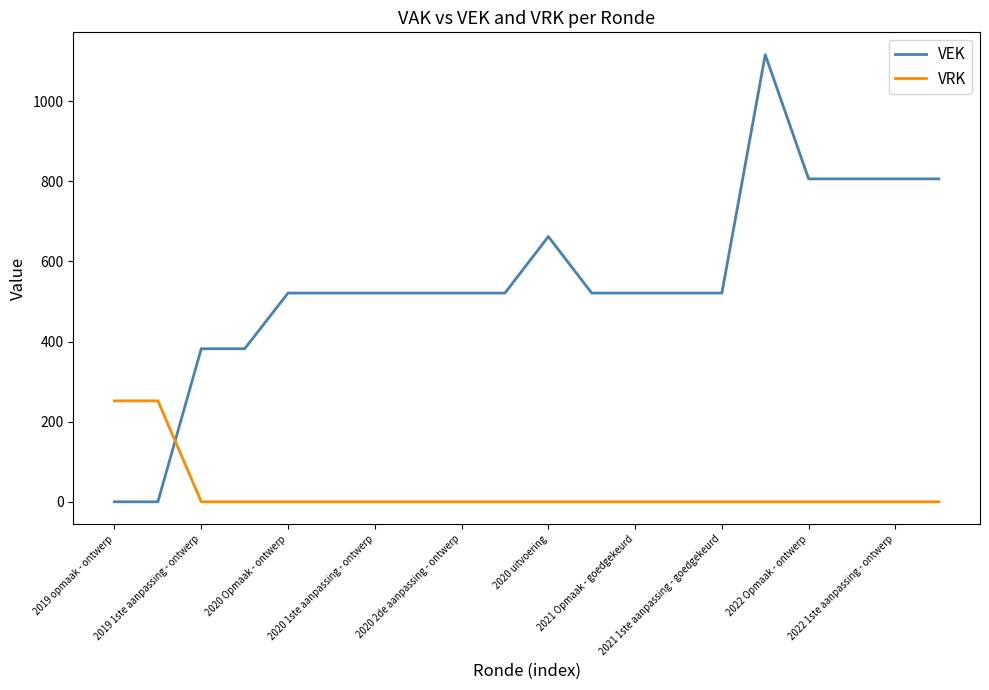

How many VEK values are between 521 and 806?

15